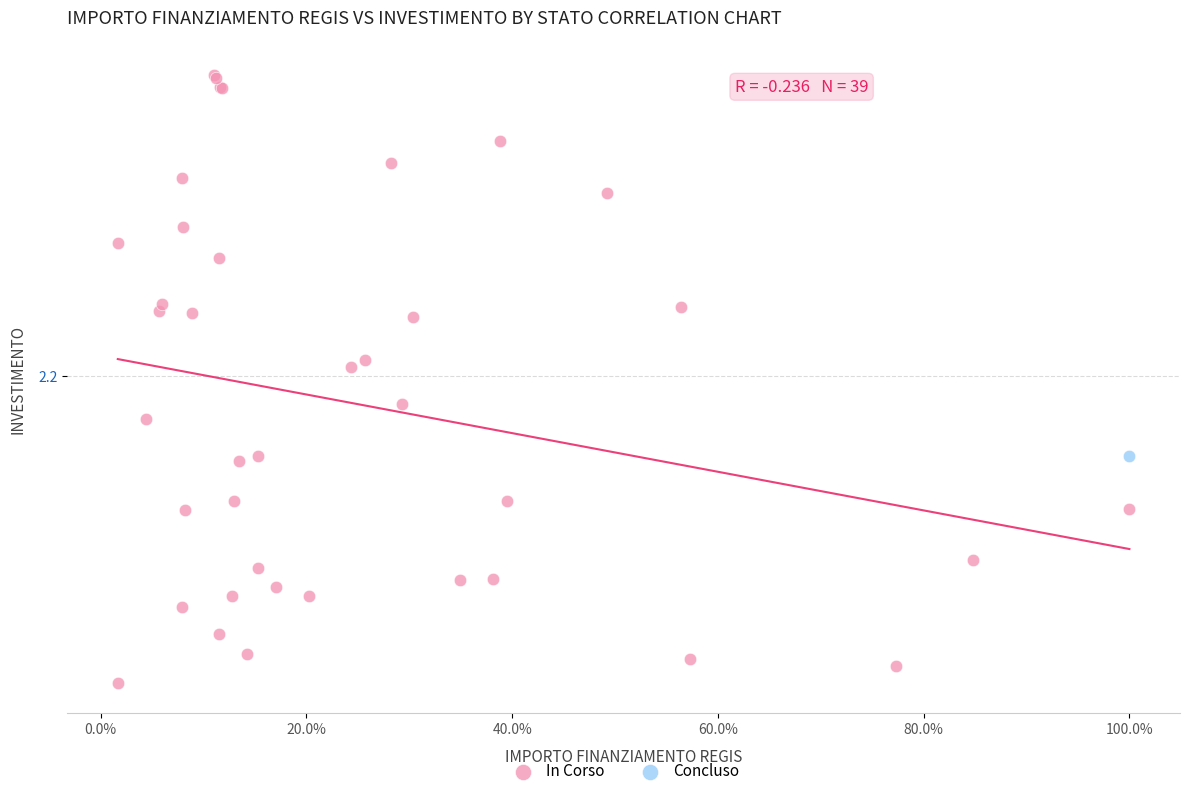

What are all the series names shown in the legend?

In Corso, Concluso